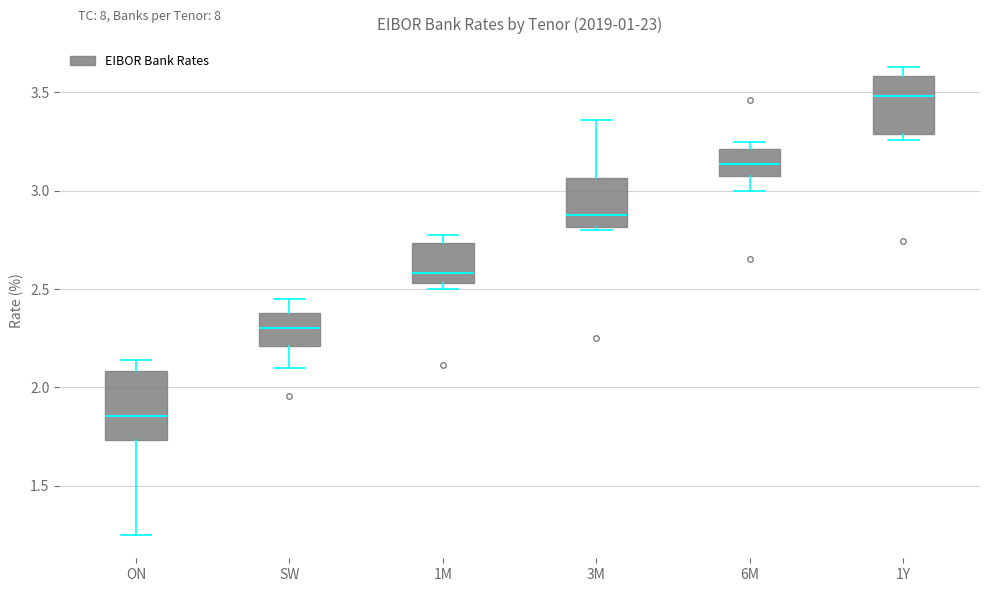

Comparing the boxes themselves (not the whiskers), which one is the tallest?

ON